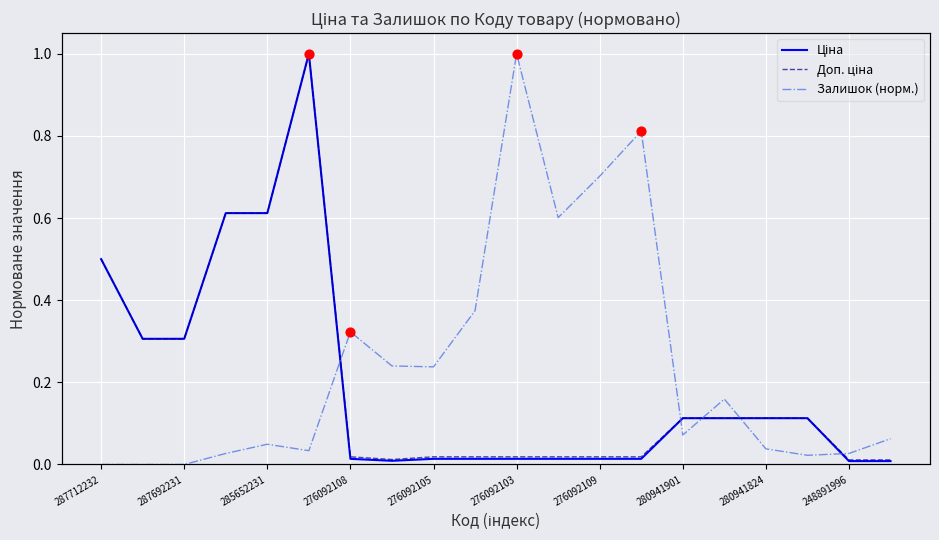

Which series contains the highest Y value?

Ціна